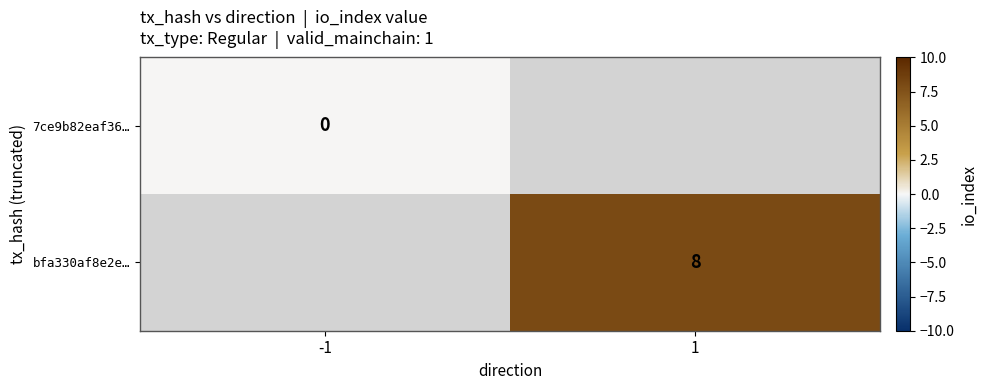

True or false: bfa330af8e2e… has a value of 8 at 1.

True